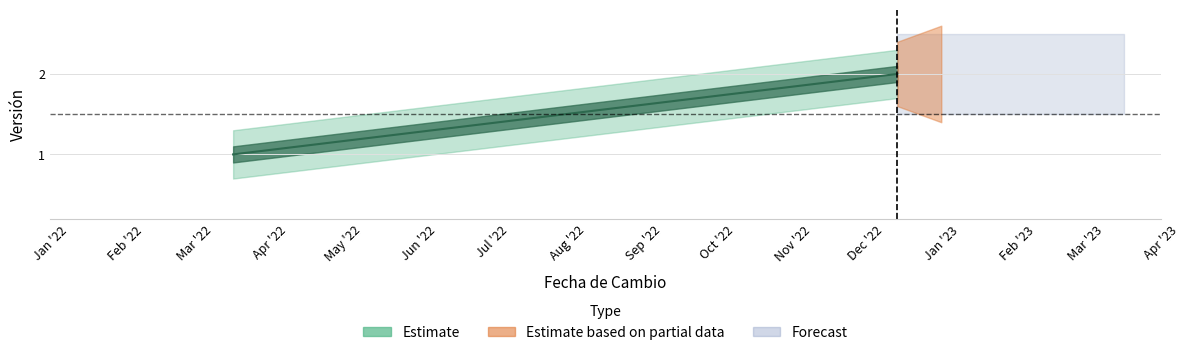

The value at 2022-12-14 is 1. True or false?

False